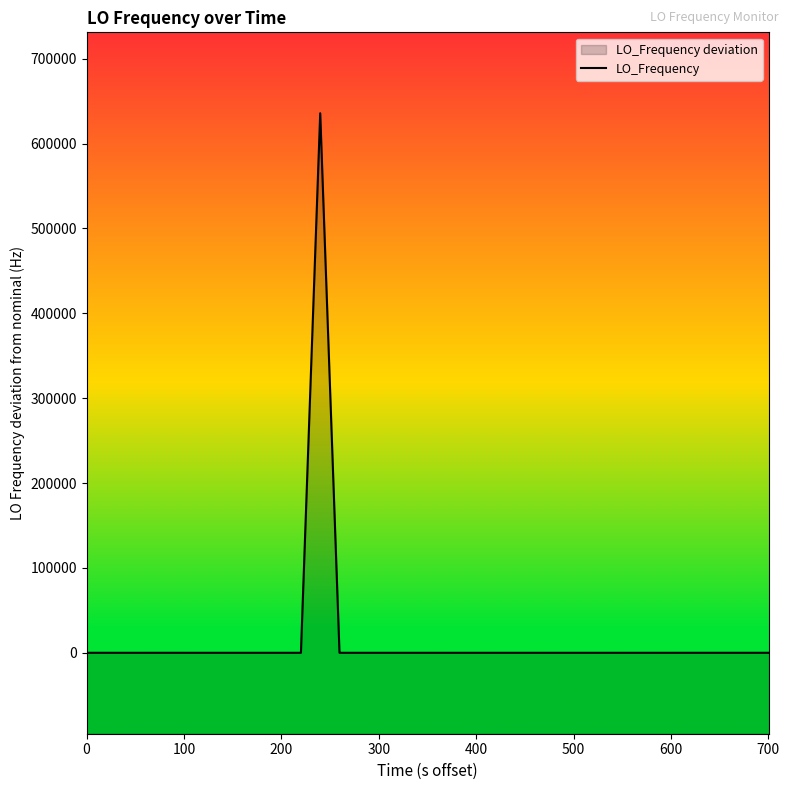

How many values are above zero?

30